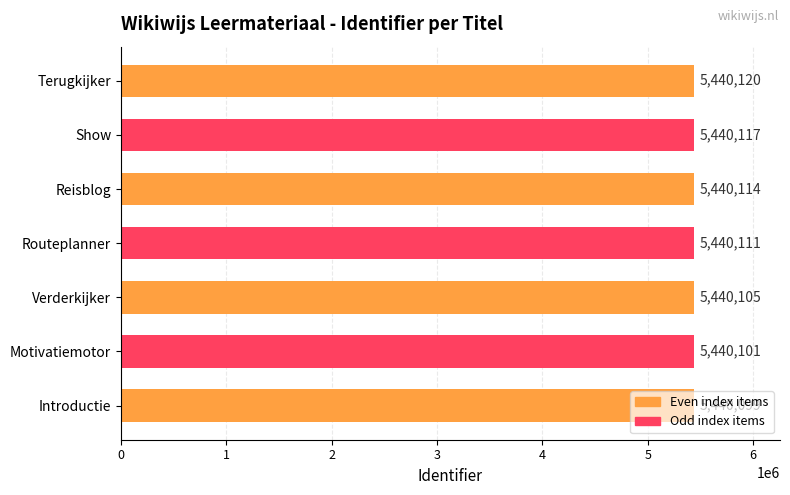

What is the change in value from Verderkijker to Show?

+12